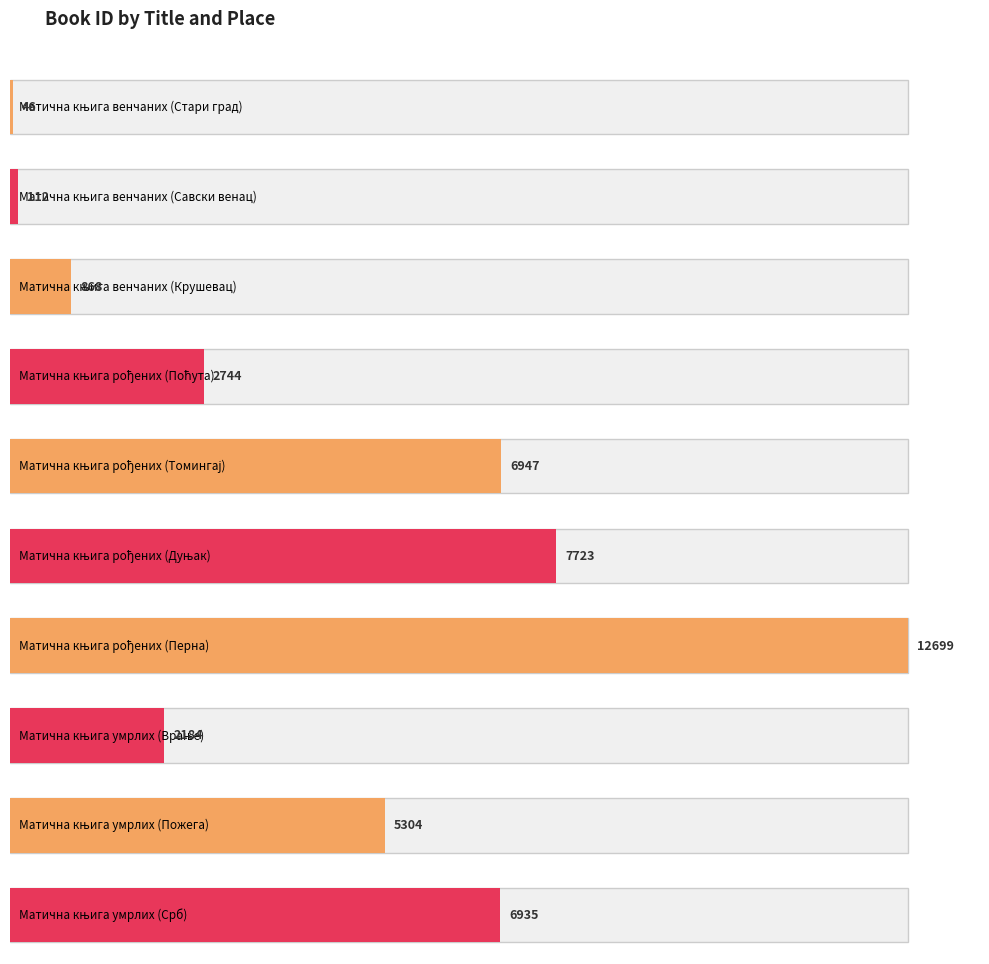

Count the number of categories in the chart.

10